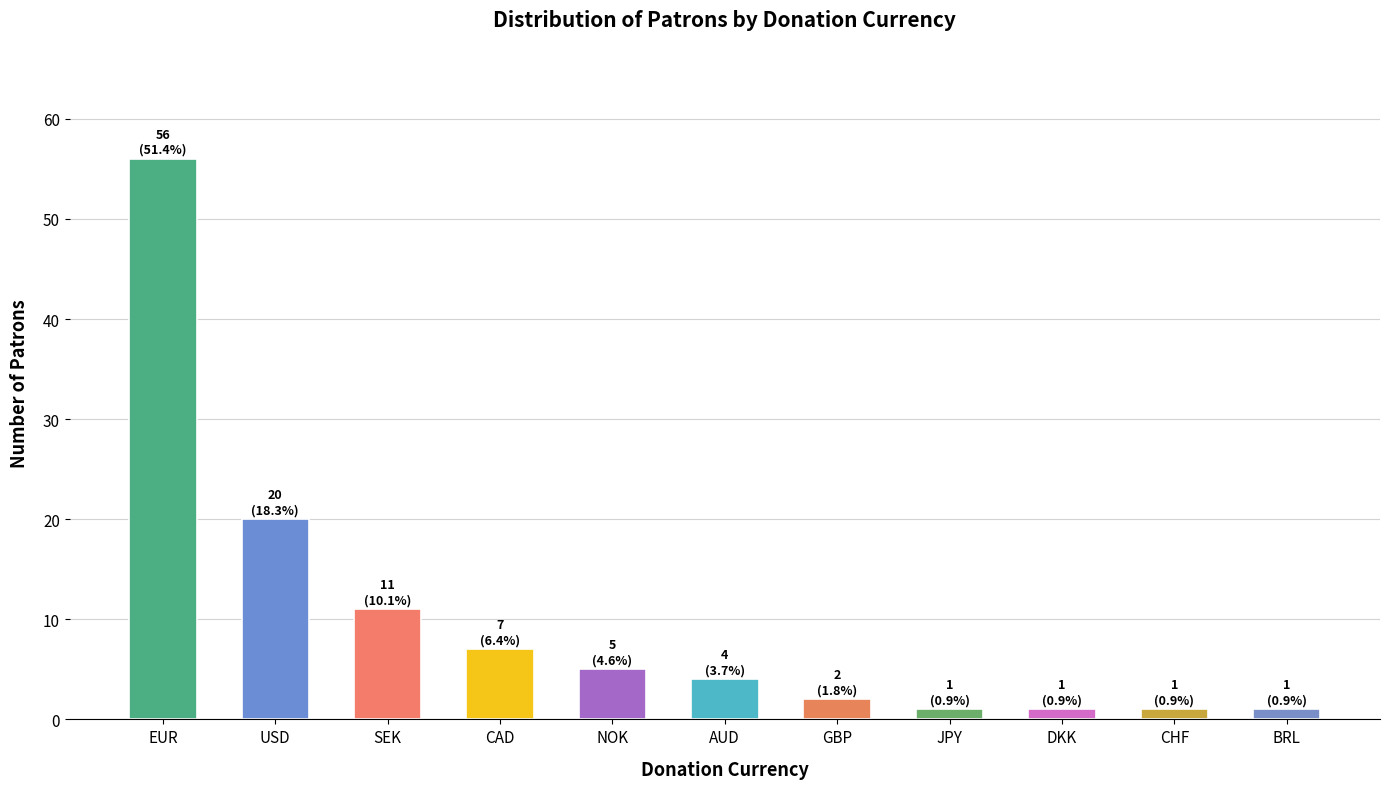

How many values are below 4?

5